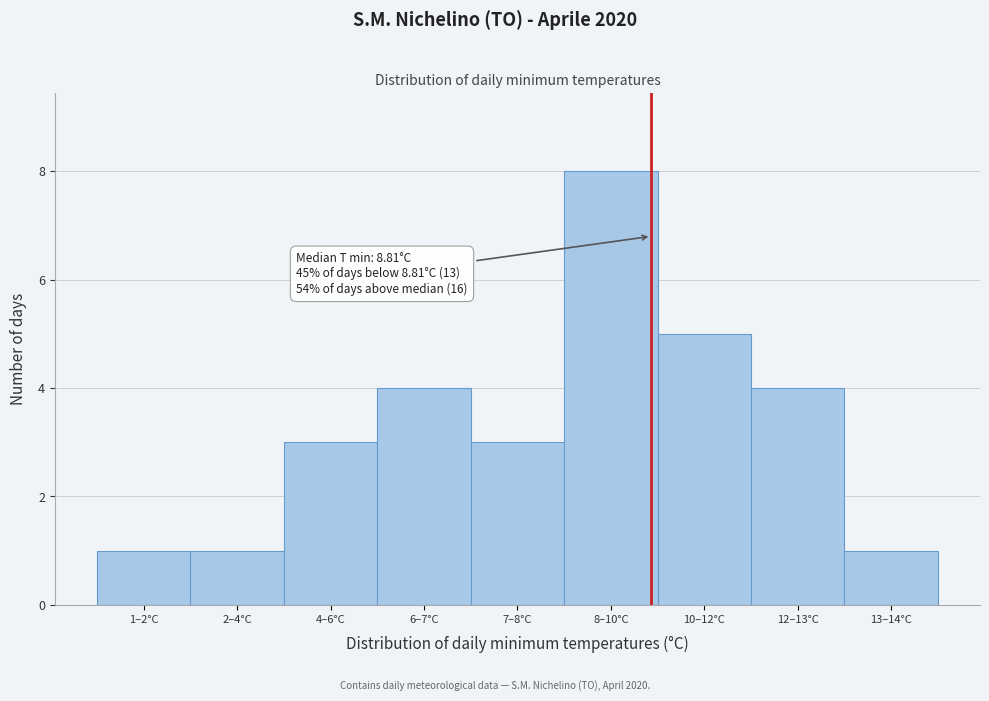

Reading right to left, extract all data points from this chart.

13–14°C=1	12–13°C=4	10–12°C=5	8–10°C=8	7–8°C=3	6–7°C=4	4–6°C=3	2–4°C=1	1–2°C=1